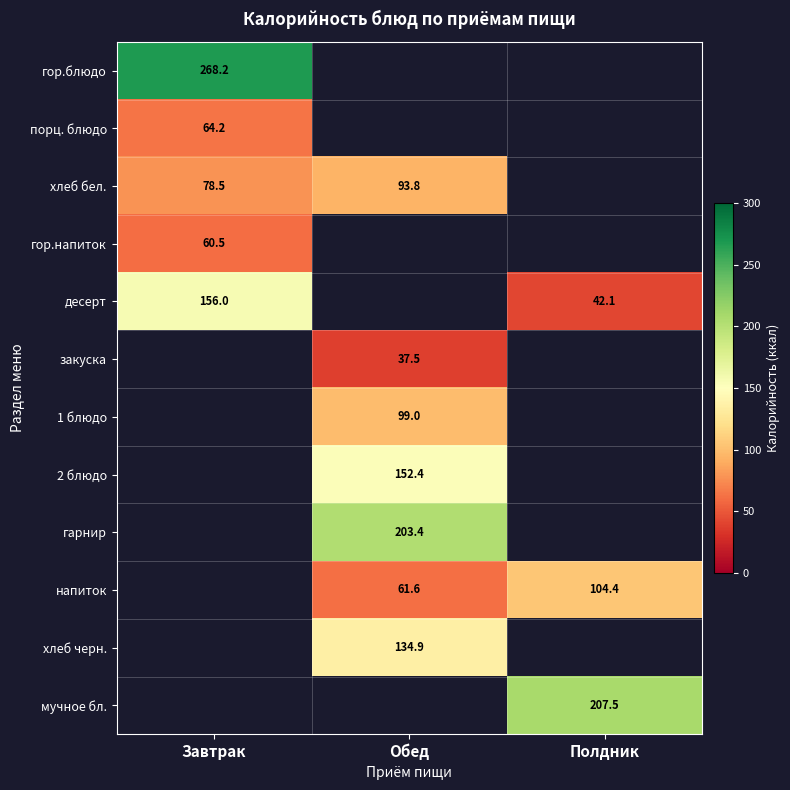

How many data points does each series have?

3